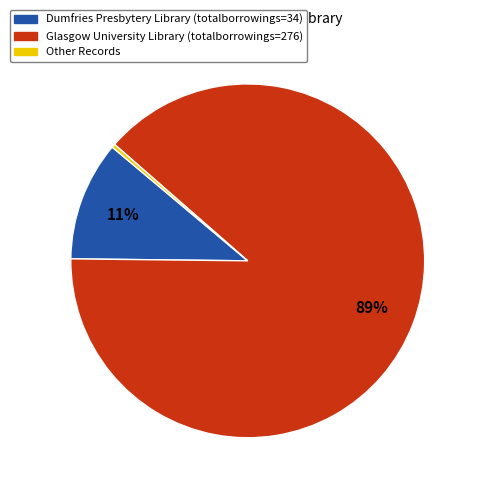

Is there any slice that represents more than half of the pie?

Yes